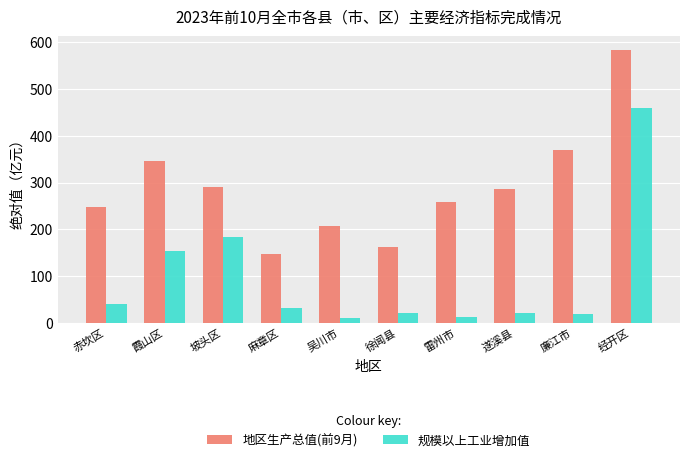

What is the highest value of the 规模以上工业增加值 series?

460.1